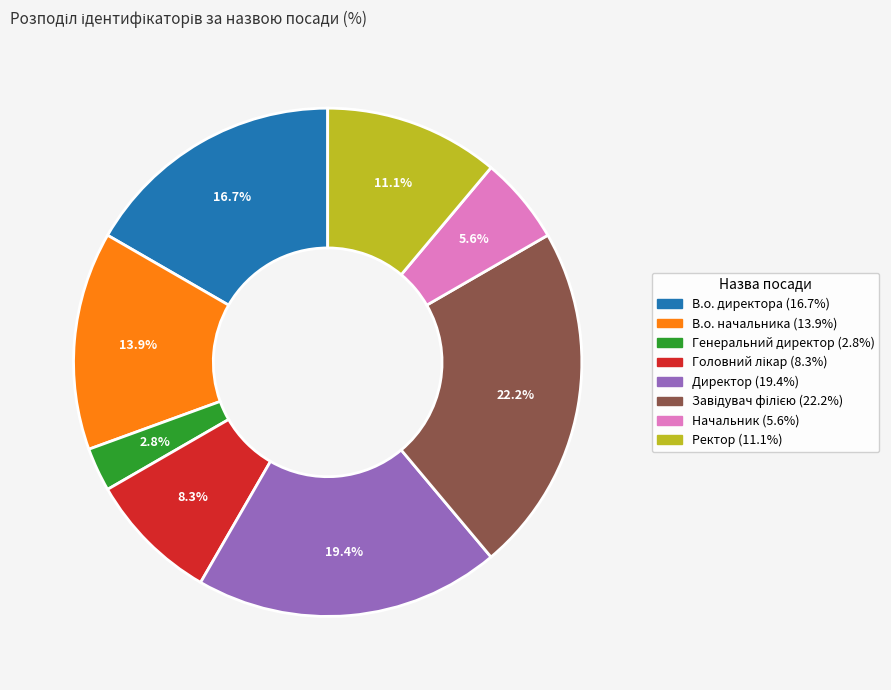

Between В.о. начальника and Начальник, which is larger?

В.о. начальника